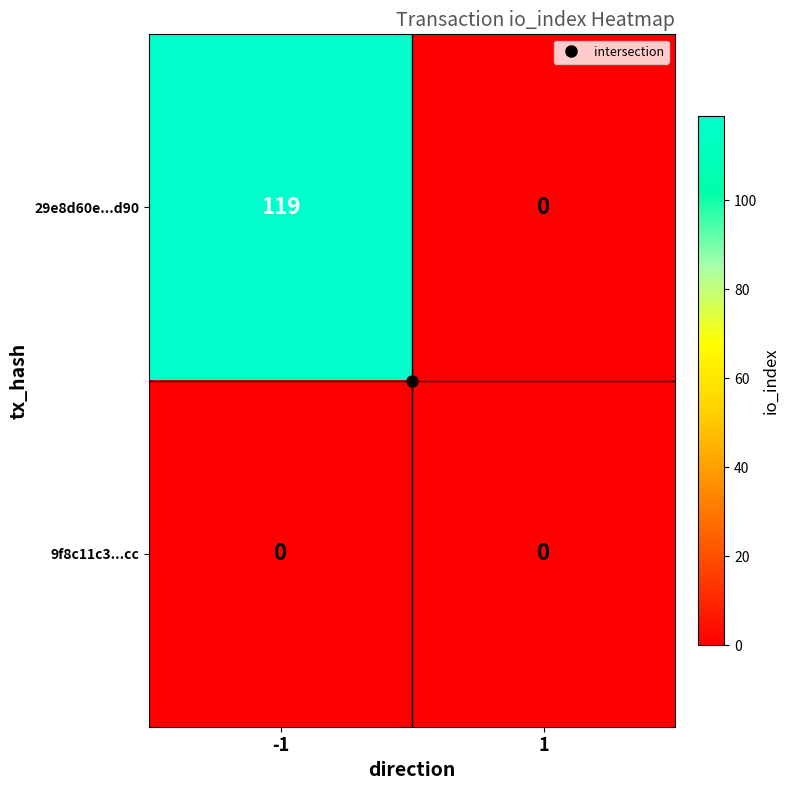

Which series has the largest total across all categories?

29e8d60e...d90